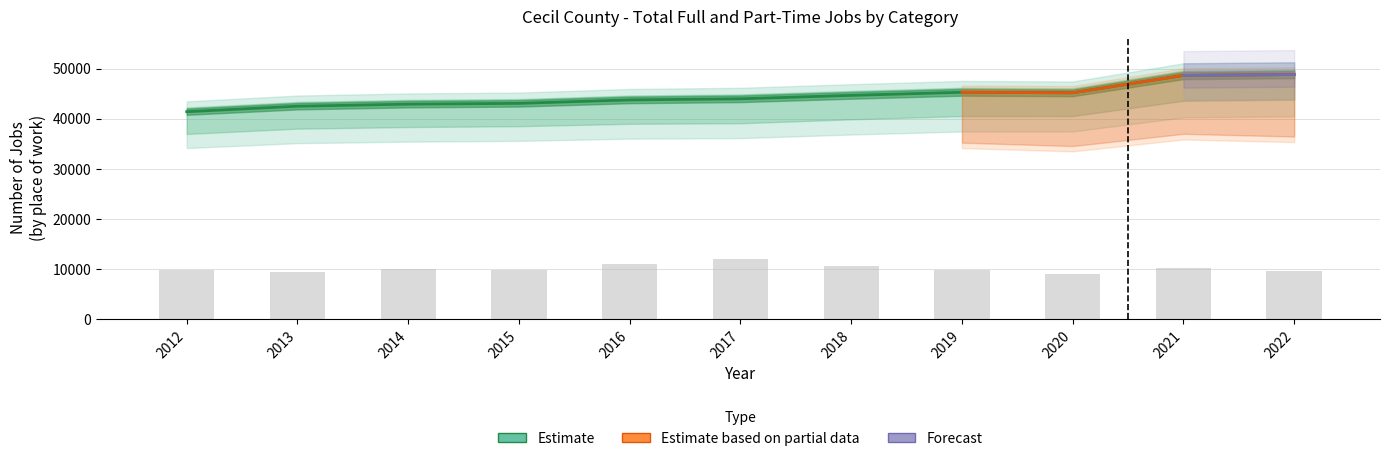

Is it true that Farm employment equals 1612 at 2022?

False